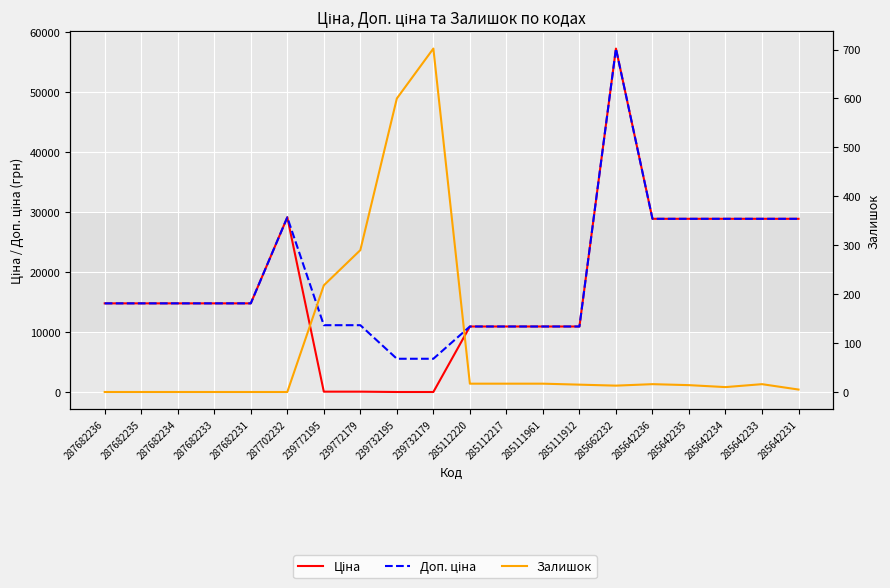

At which label is Залишок closest to 351?

239772179